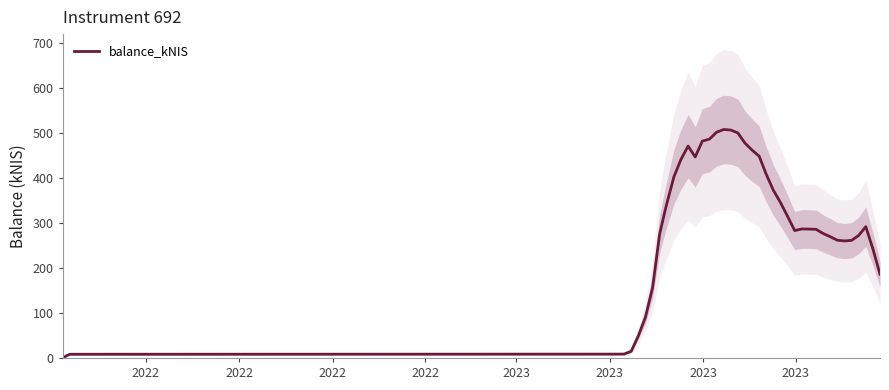

What is the smallest value displayed?

0.4